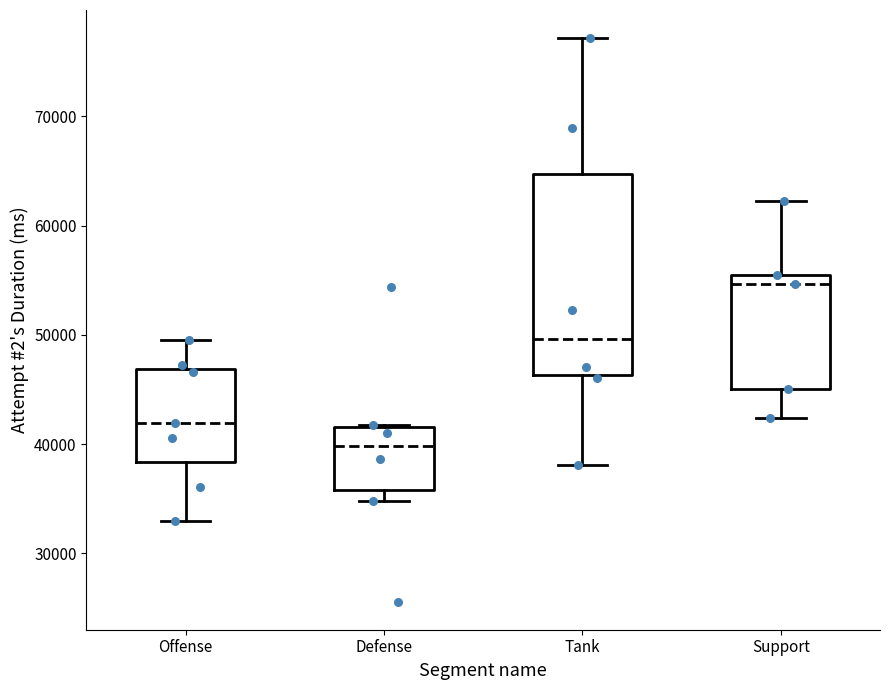

Comparing the boxes themselves (not the whiskers), which one is the tallest?

Tank